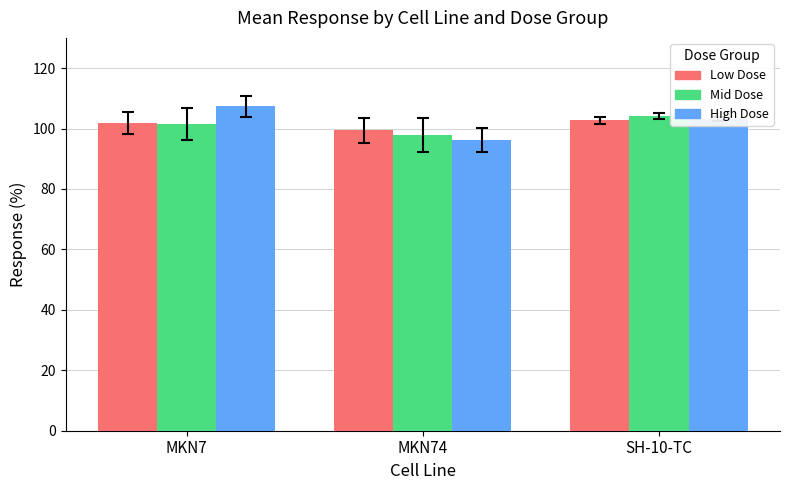

What is the spread (max minus min) of values at MKN7?

6.0